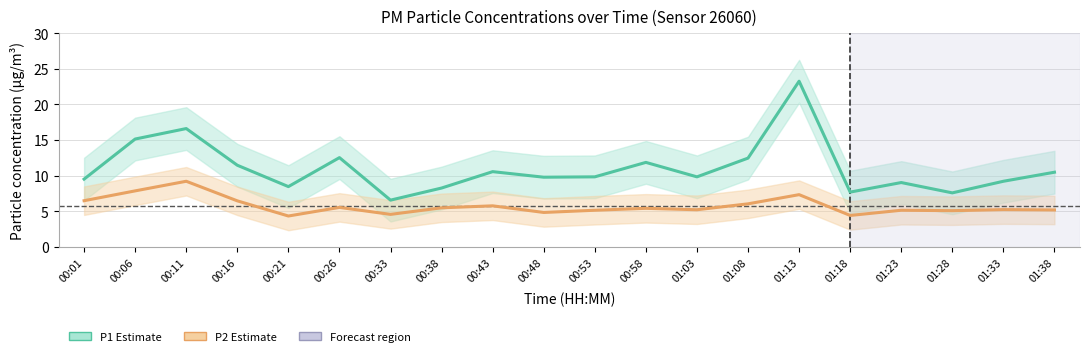

True or false: P2 (Estimate based on partial data) has more than 1 points higher than both neighbors.

True